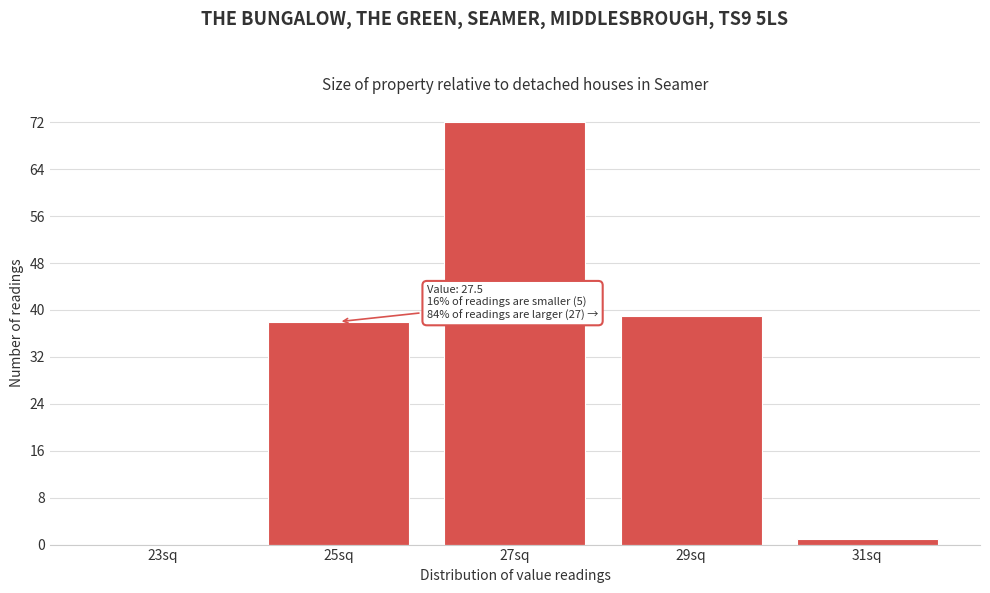

Reading left to right, list all the values displayed in this chart.

23sq=0	25sq=38	27sq=72	29sq=39	31sq=1